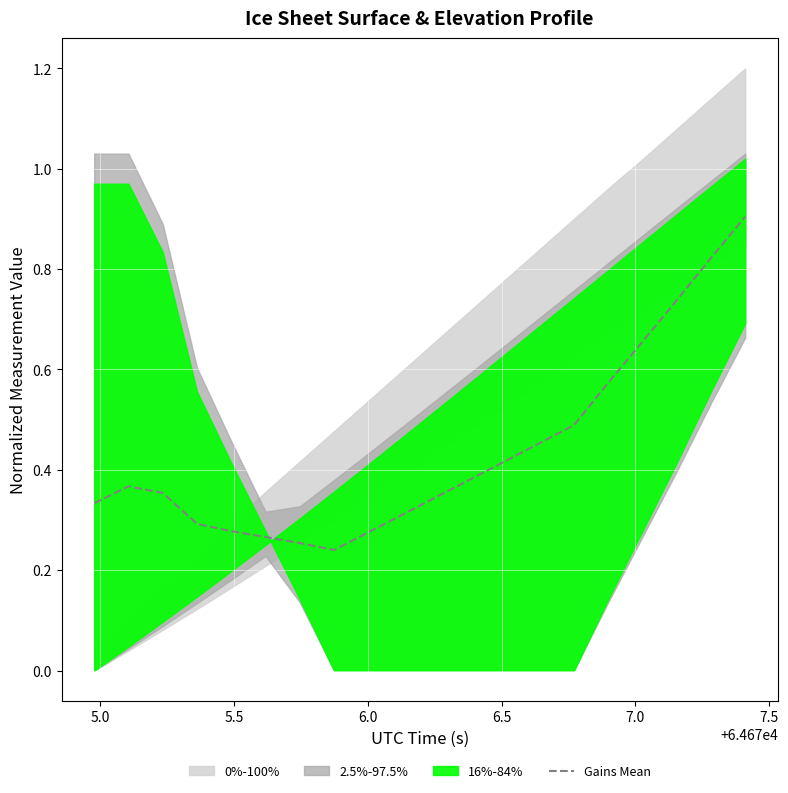

What is the highest value of the Gains Mean series?

0.9